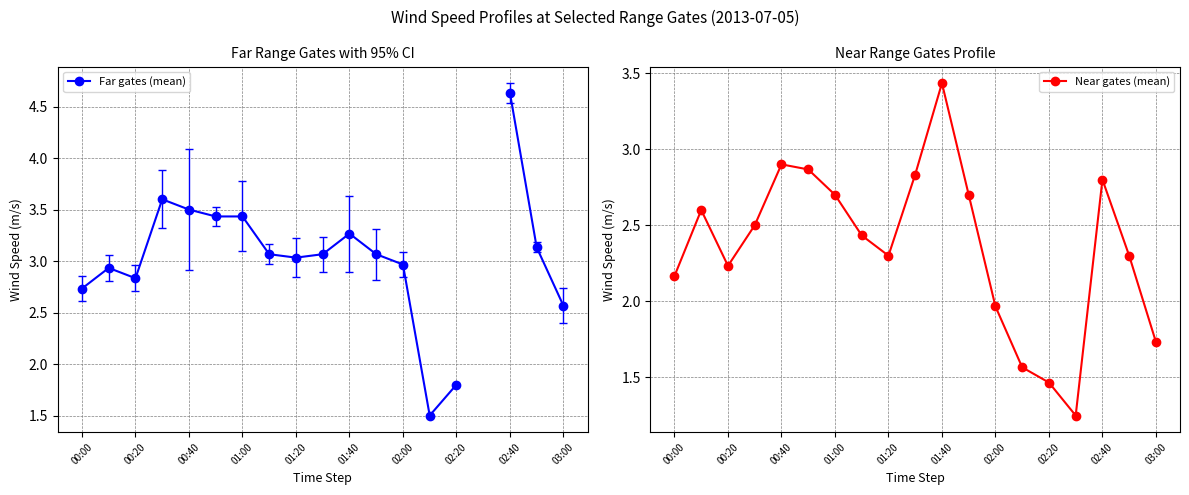

How many categories are shown in the chart?

19